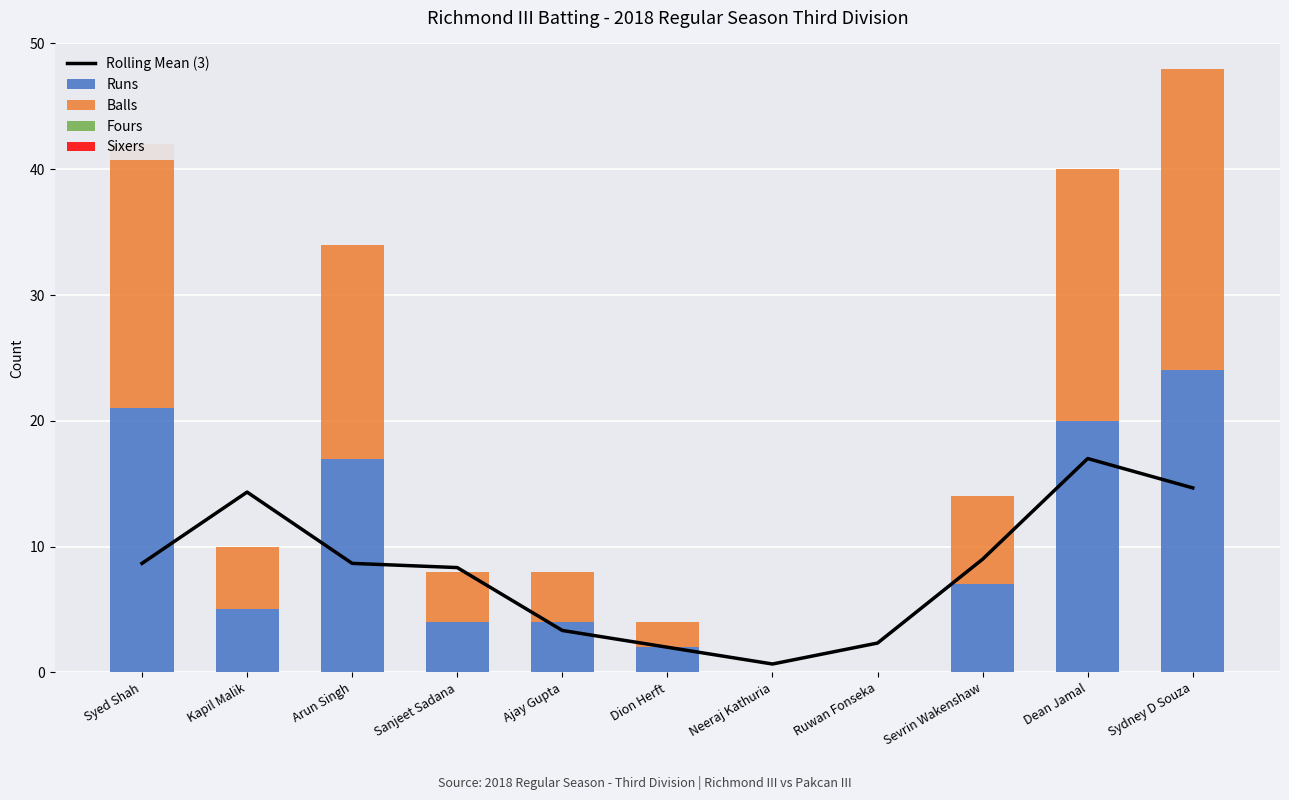

What is the difference between the highest and lowest values at Sanjeet Sadana?

8.3